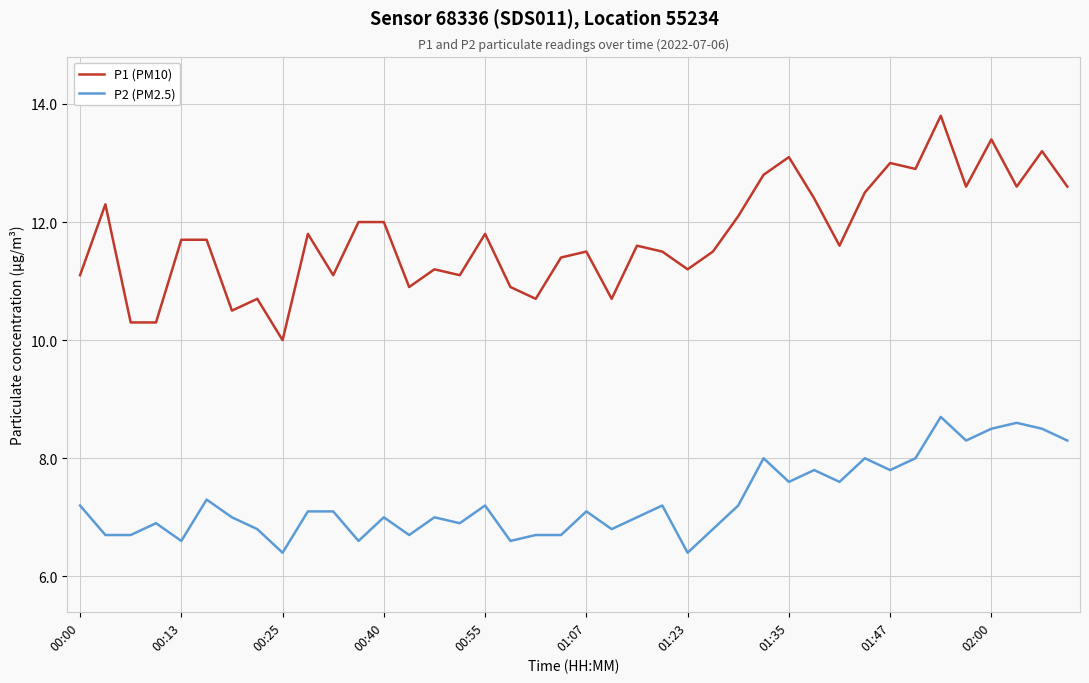

Which series has the largest total across all categories?

P1 (PM10)